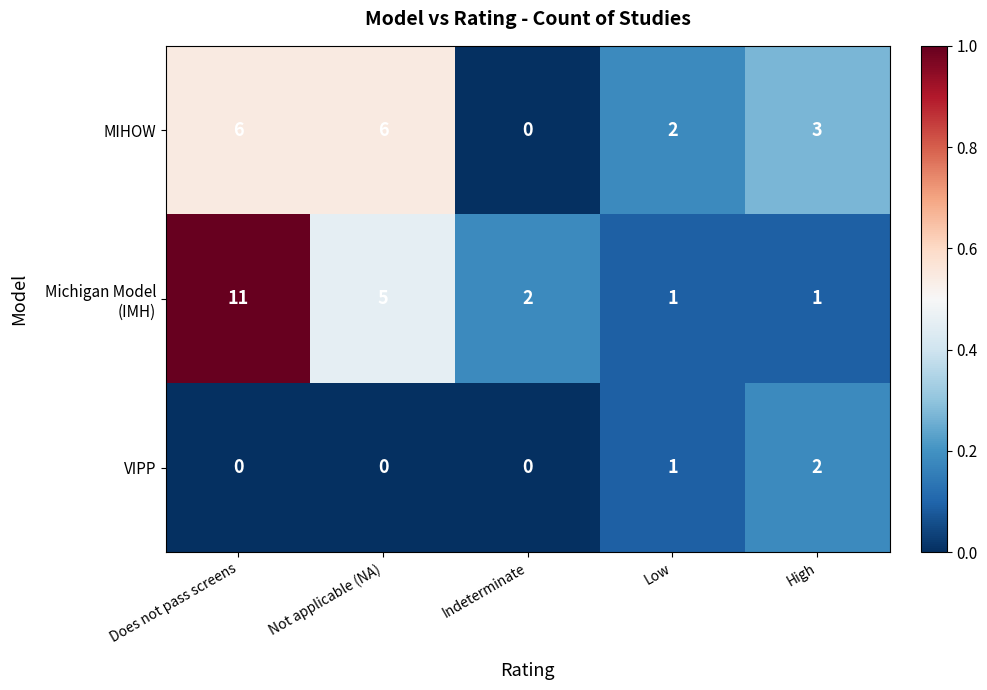

At which label does MIHOW first exceed 3?

Does not pass screens